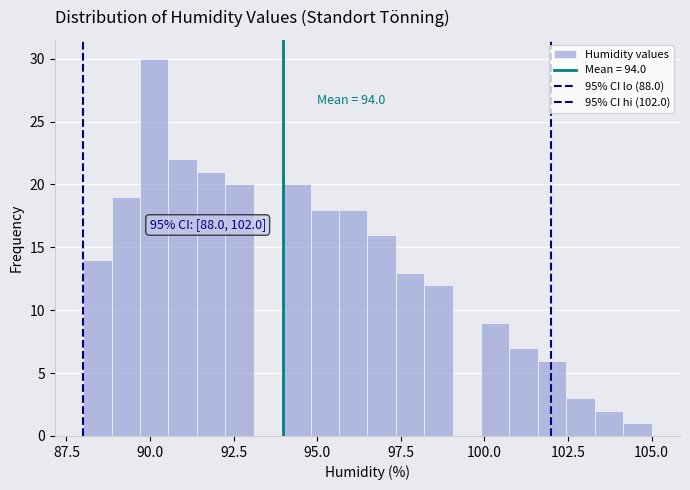

Around what value on the x-axis is the tallest bar? Give the approximate position of its centre, as read against the axis.

90.0